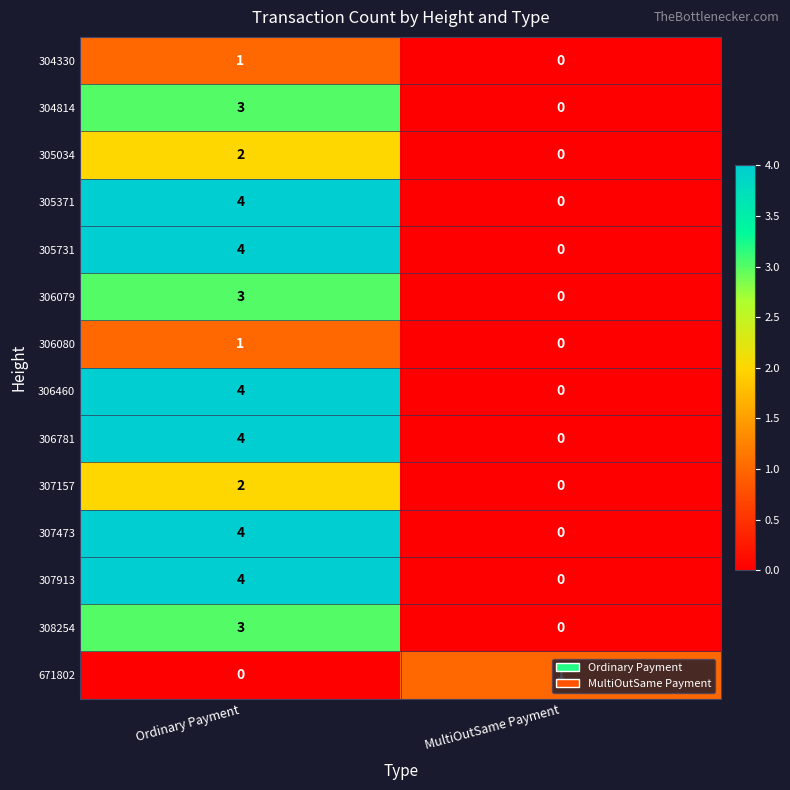

How many data points does each series have?

2